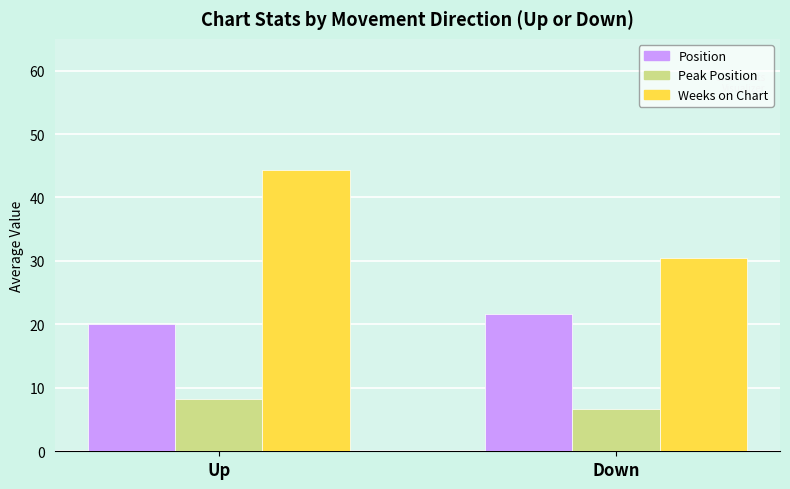

Which category has the lowest value in the Position series?

Up